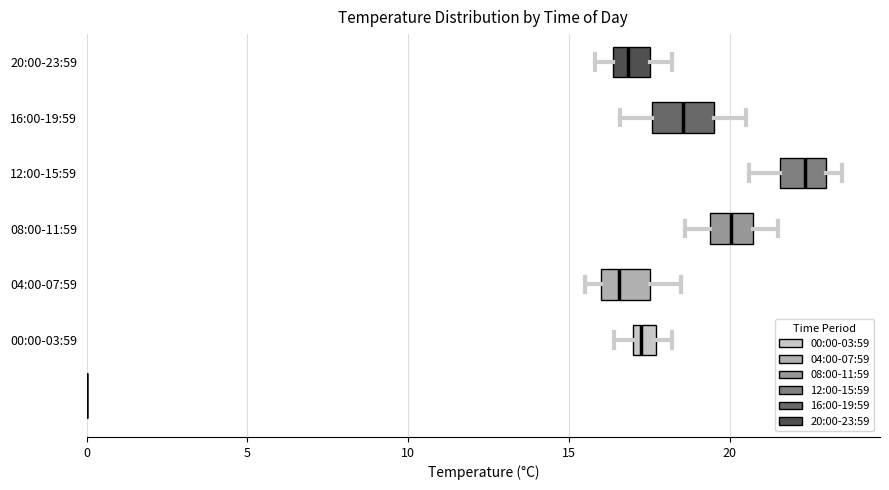

Which box has the furthest to the right median line?

12:00-15:59